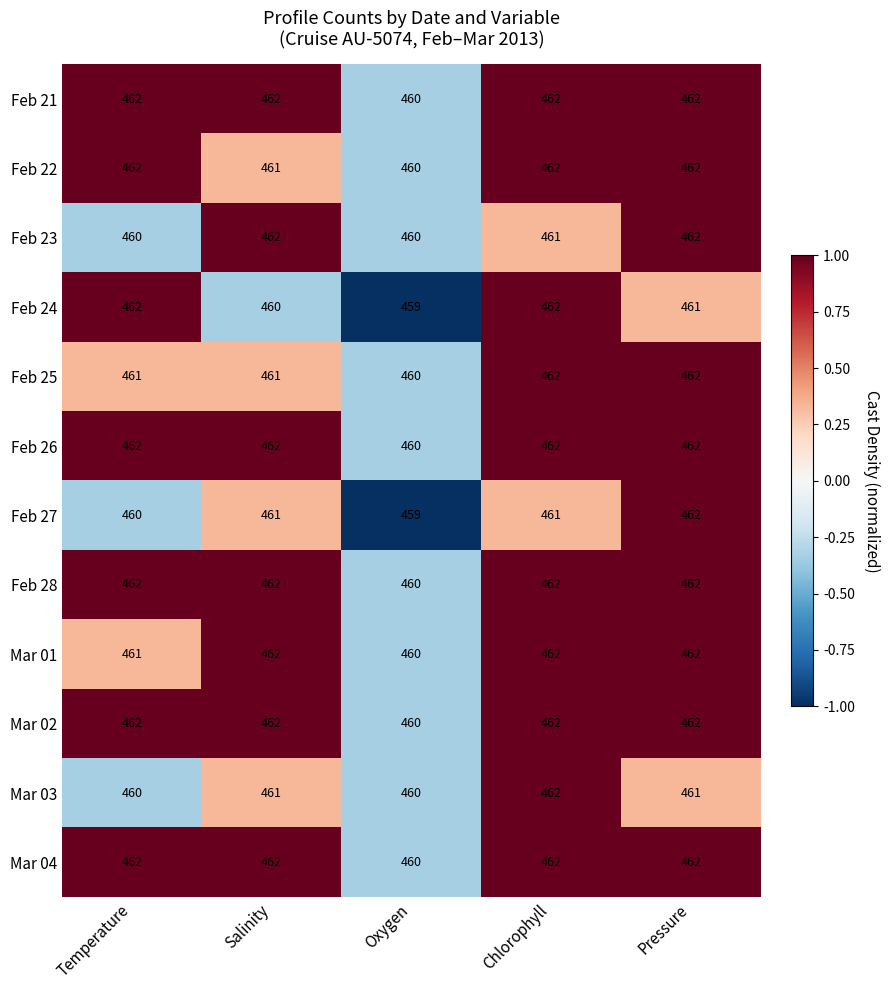

Between Temperature and Chlorophyll, which series saw the biggest shift?

Mar 03